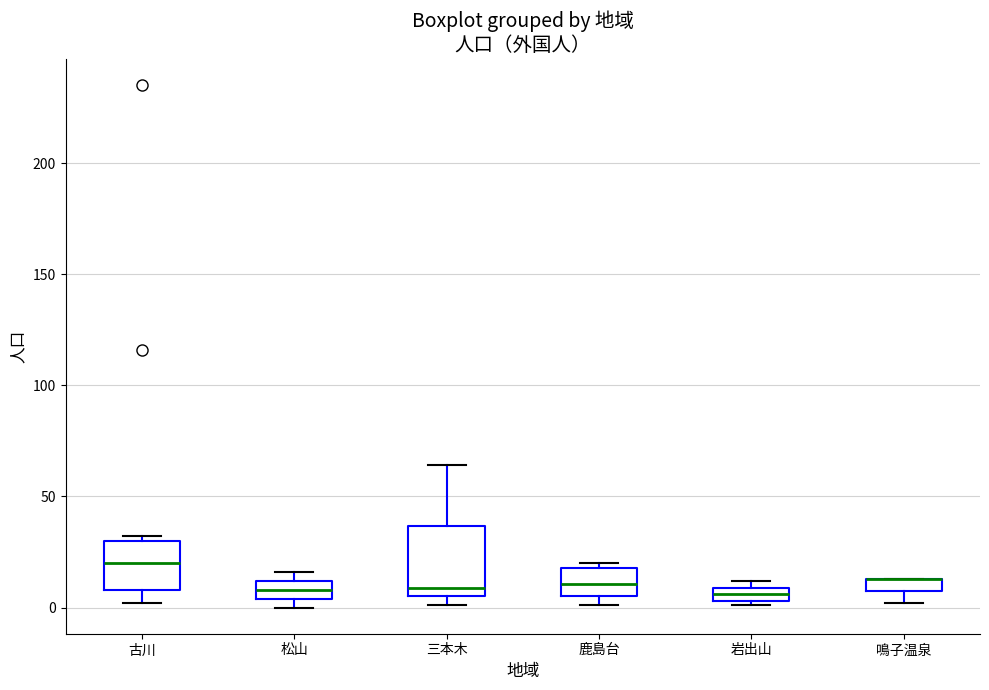

Which box is the tallest, from its lower edge to its upper edge?

三本木